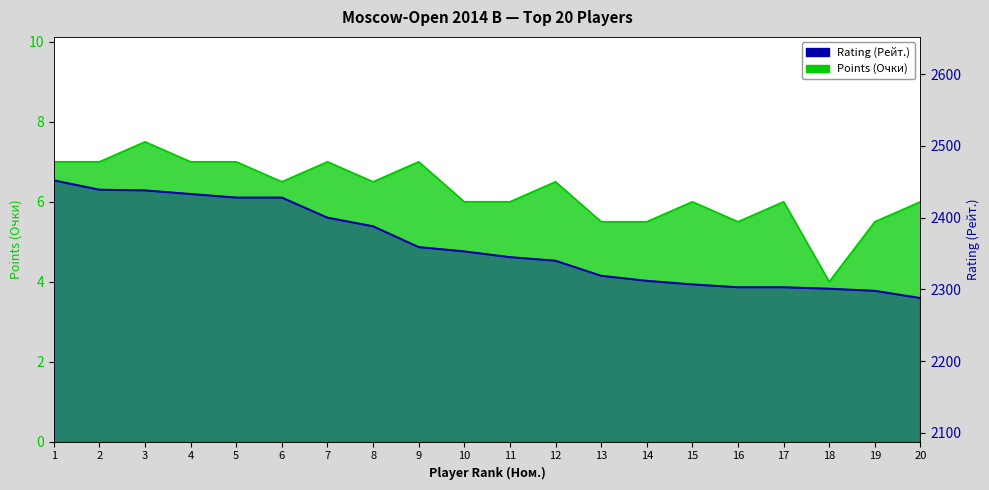

Is the value of Points (Очки) at 12 greater than the value of Rating (Рейт.) at 8?

No